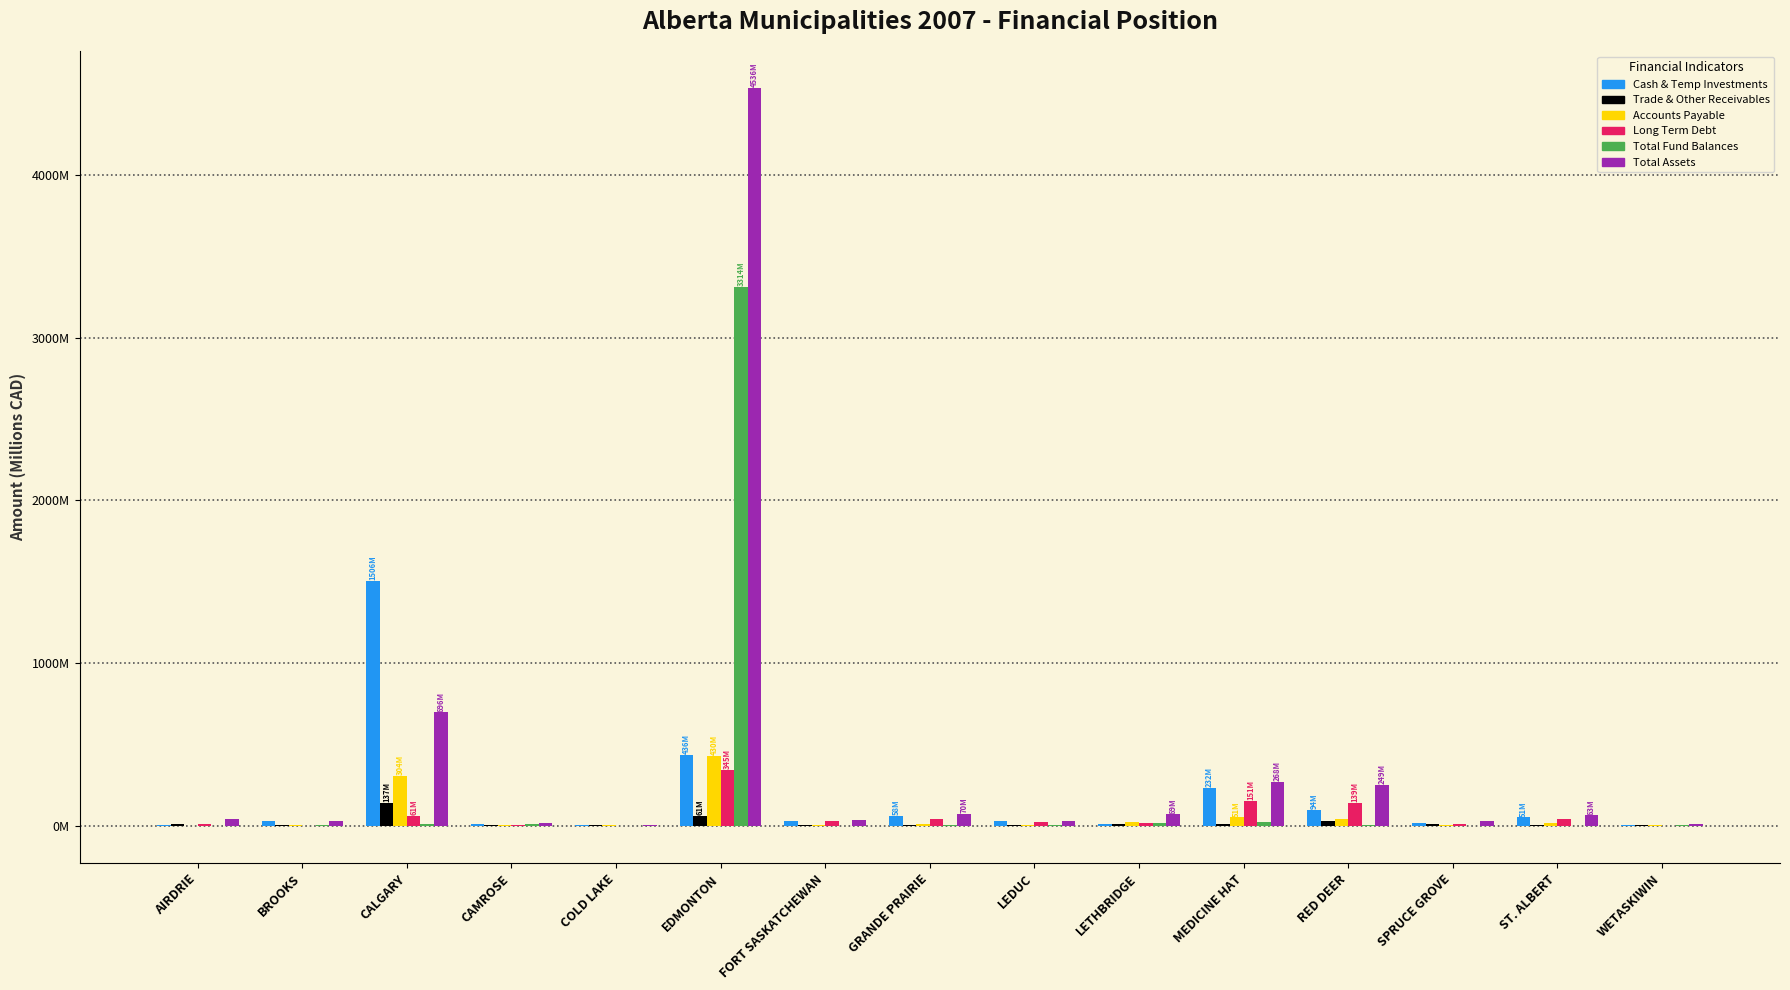

Reading left to right, extract all data points from this chart.

Cash & Temp Investments: 4.6	25.8	1505.8	11.8	2.1	435.9	27.7	58.5	26.8	12.5	232.5	94.2	15.2	50.8	2.4
Trade & Other Receivables: 9.6	1.9	137.4	2.4	1.3	61.0	6.4	6.2	1.7	10.8	11.9	26.4	7.7	6.4	1.5
Accounts Payable: 0.5	3.6	303.9	2.7	5.3	429.7	3.1	12.1	3.5	24.2	50.8	42.1	6.5	13.7	3.8
Long Term Debt: 12.2	0.2	60.8	3.7	0.2	344.5	31.0	43.7	24.1	17.8	150.6	139.0	12.6	43.2	0.0
Total Fund Balances: 0.0	1.6	9.4	8.3	0.0	3314.3	0.0	1.3	1.3	18.4	22.6	1.7	0.0	-4.9	0.8
Total Assets: 39.4	31.4	695.9	17.5	6.3	4536.4	35.2	70.5	30.8	68.9	268.5	249.4	27.0	62.7	7.6